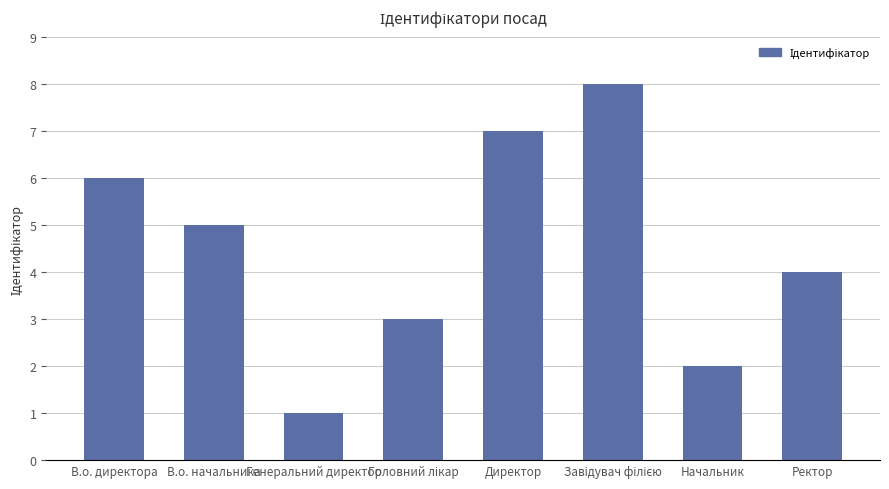

What is the ratio of the value at Начальник to the value at Директор?

0.3